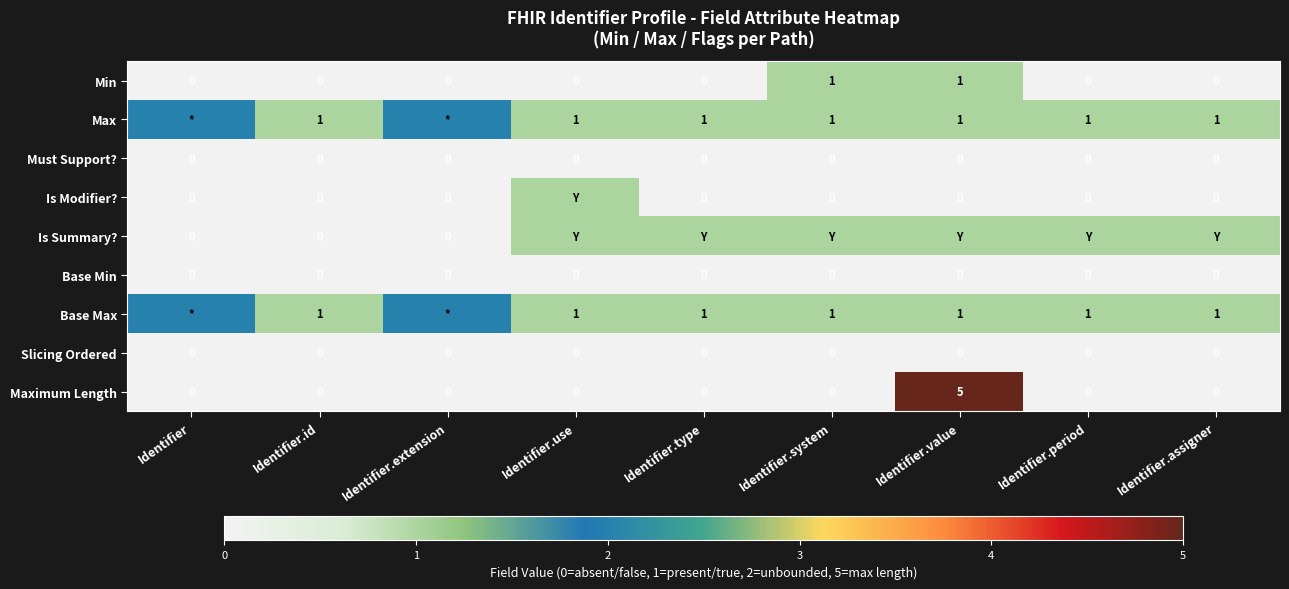

The value of Maximum Length at Identifier.value is 5. True or false?

True